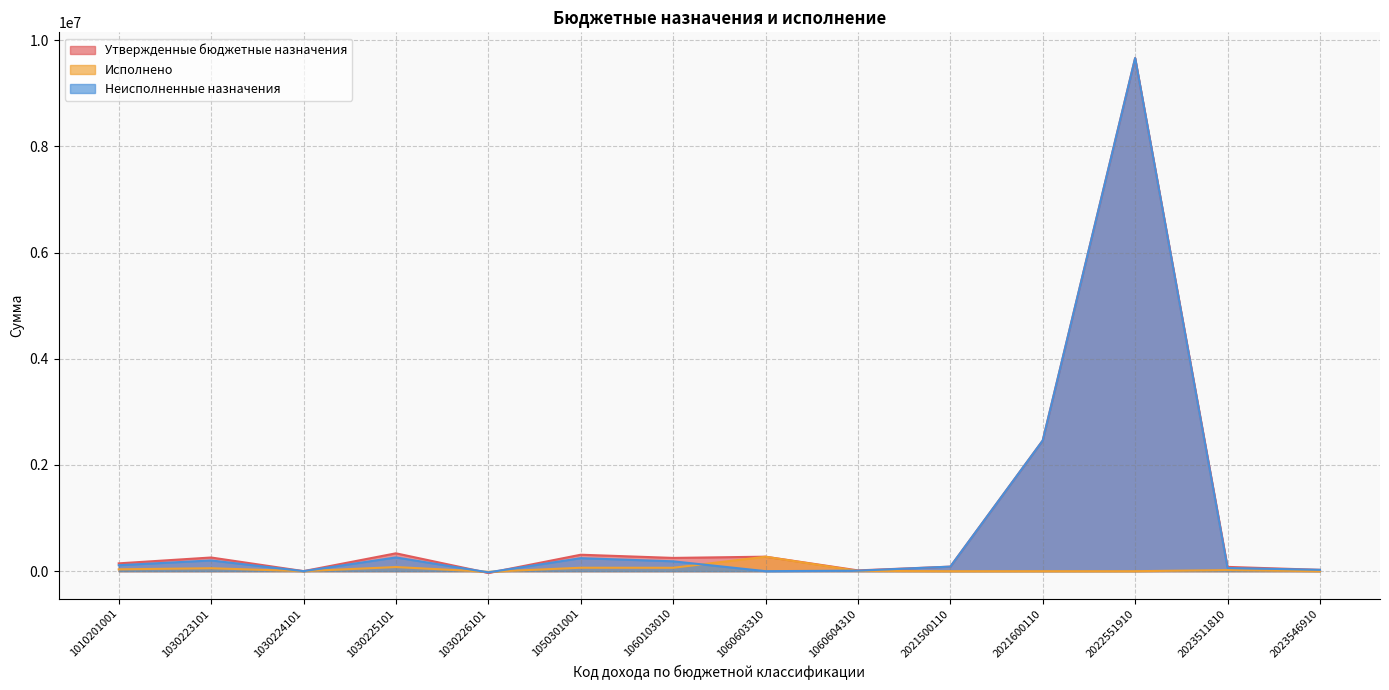

How many values in Неисполненные назначения are below zero?

1